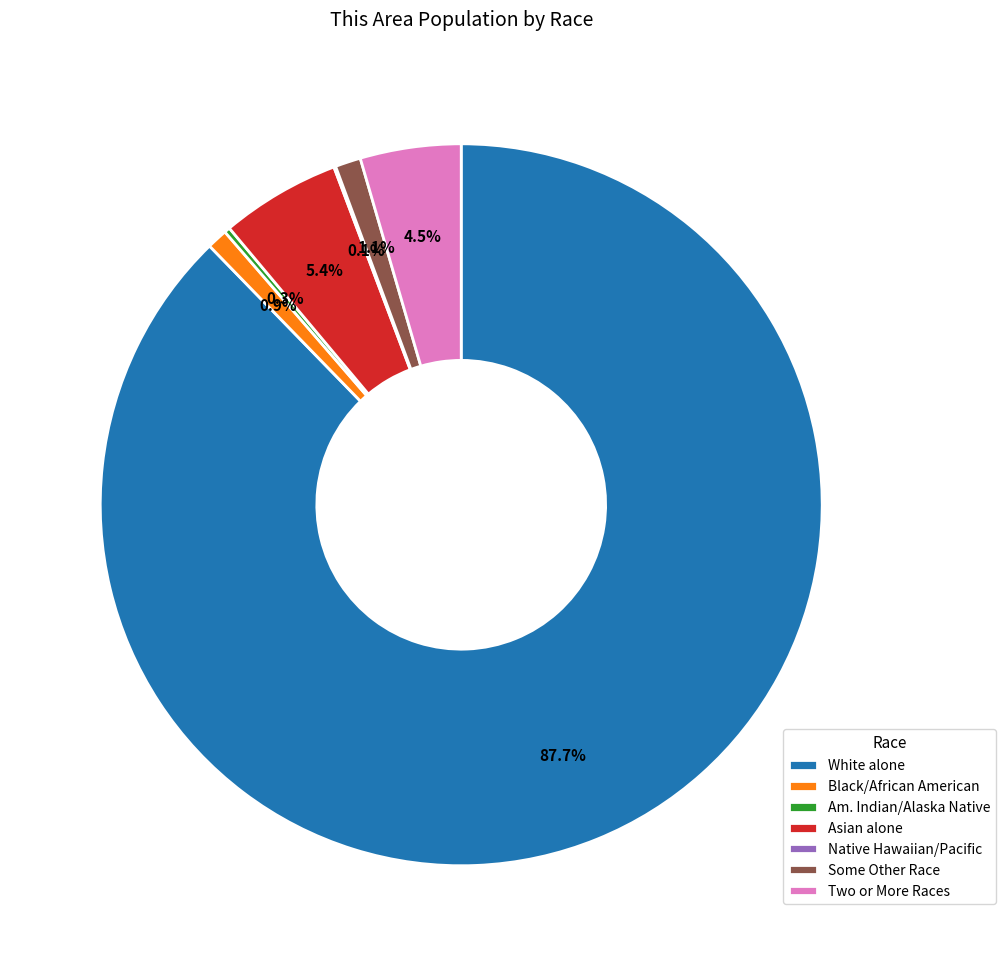

The White alone slice represents 21% of the pie. True or false?

False